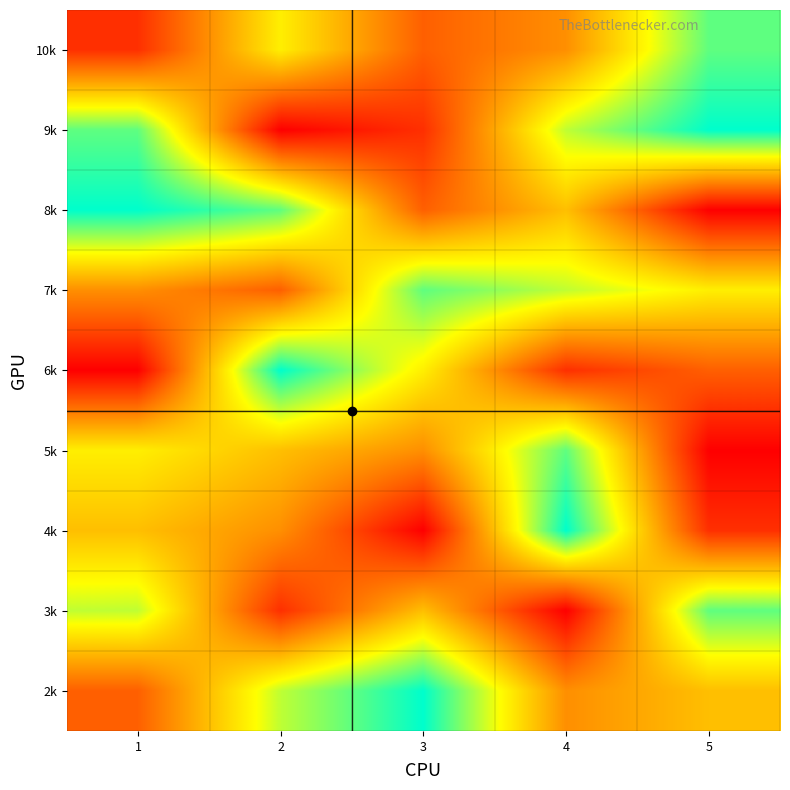

Rank the series at 5 from lowest to highest value.

8k, 5k, 4k, 6k, 2k, 7k, 10k, 3k, 9k